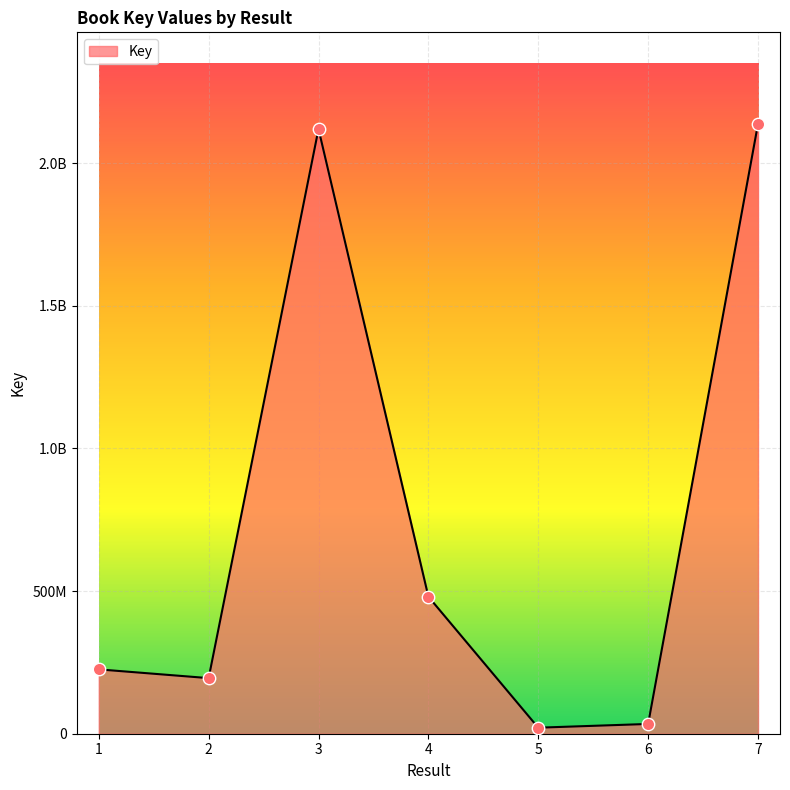

What is the ratio of the value at 1 to the value at 5?

10.7